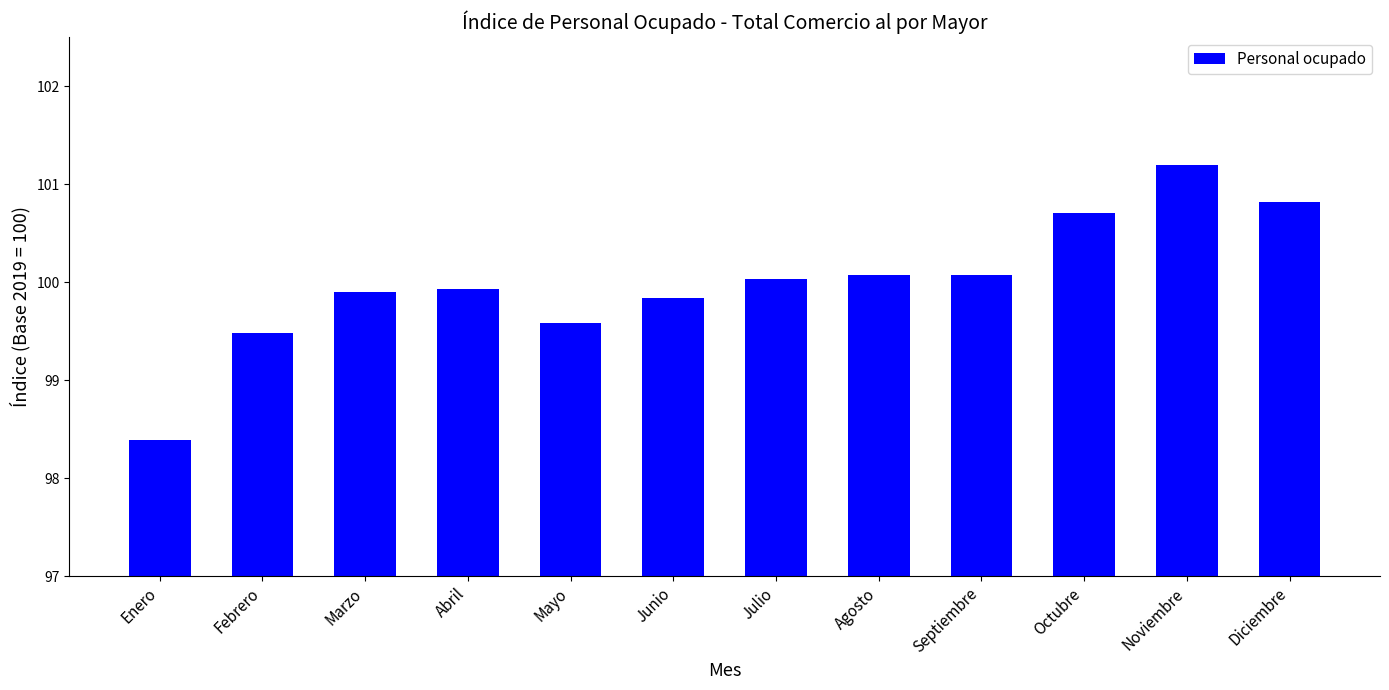

The chart shows a value of 99.9 at Abril. True or false?

True